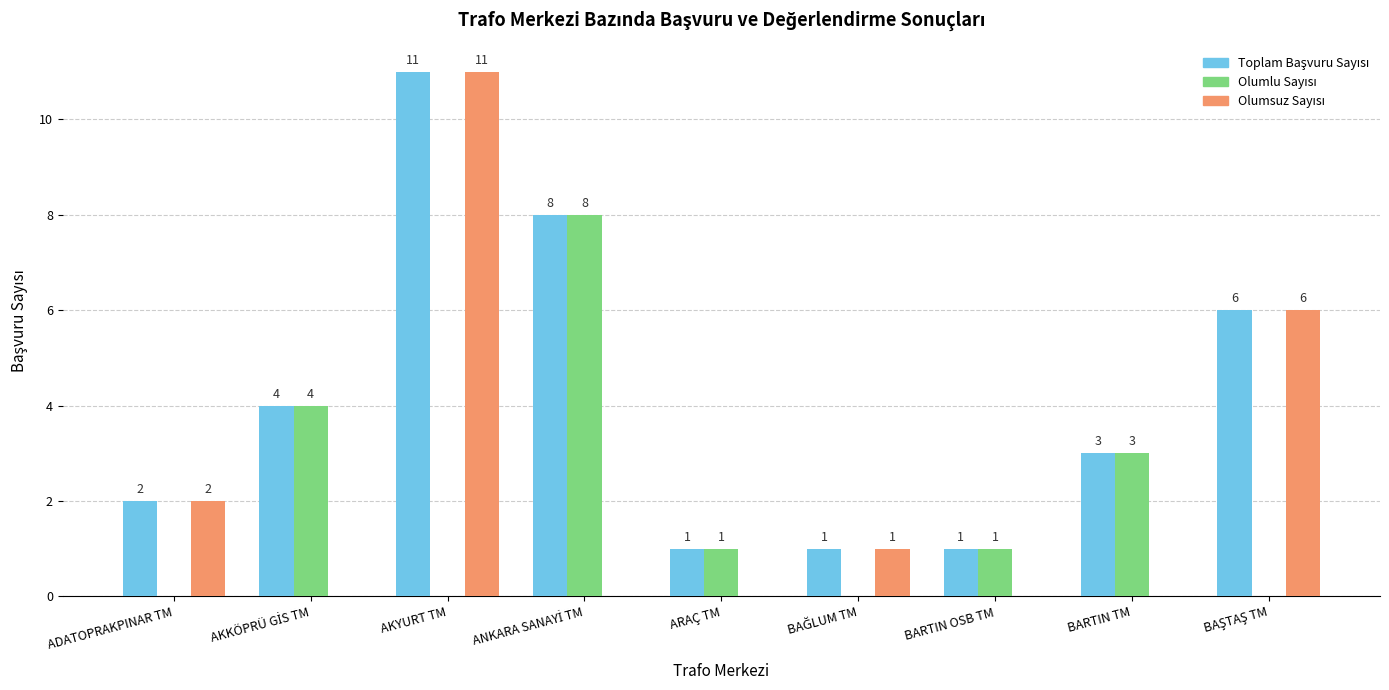

What is the greatest value displayed?

11